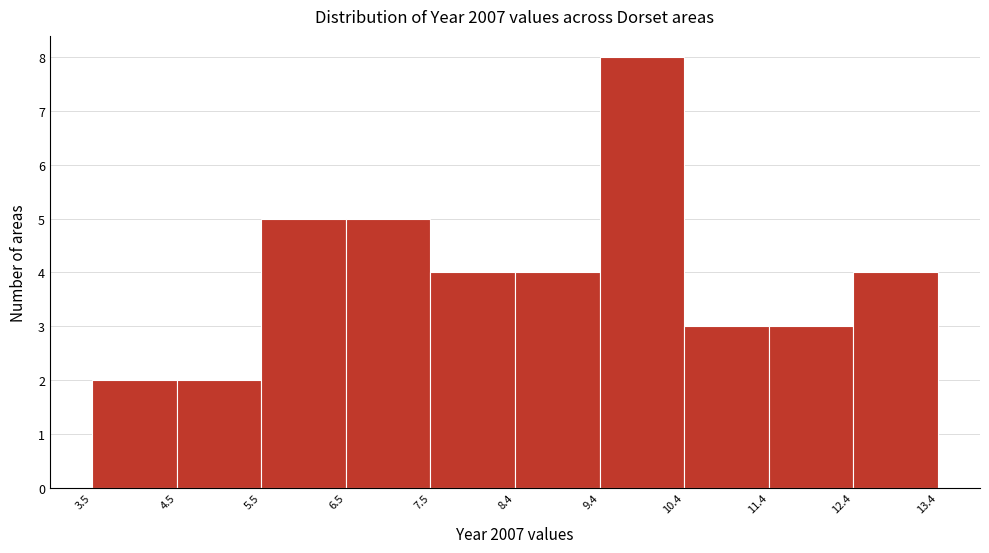

Reading left to right, transcribe this chart: for each bar, give the range it covers on the x-axis and its height. The values are not printed on the chart, so give them approximately, as read against the axis.

3.5 to 4.5: 2
4.5 to 5.5: 2
5.5 to 6.5: 5
6.5 to 7.5: 5
7.5 to 8.4: 4
8.4 to 9.4: 4
9.4 to 10.4: 8
10.4 to 11.4: 3
11.4 to 12.4: 3
12.4 to 13.4: 4